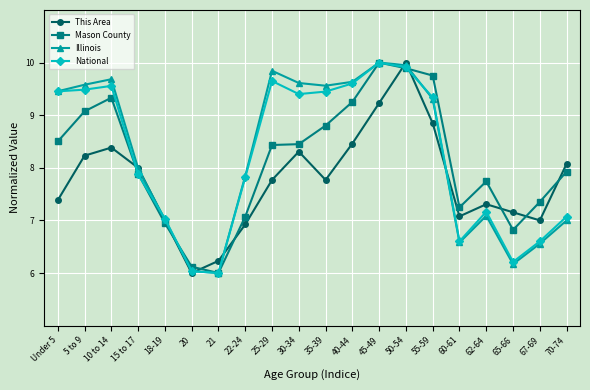

What is the smallest value displayed?

6.0